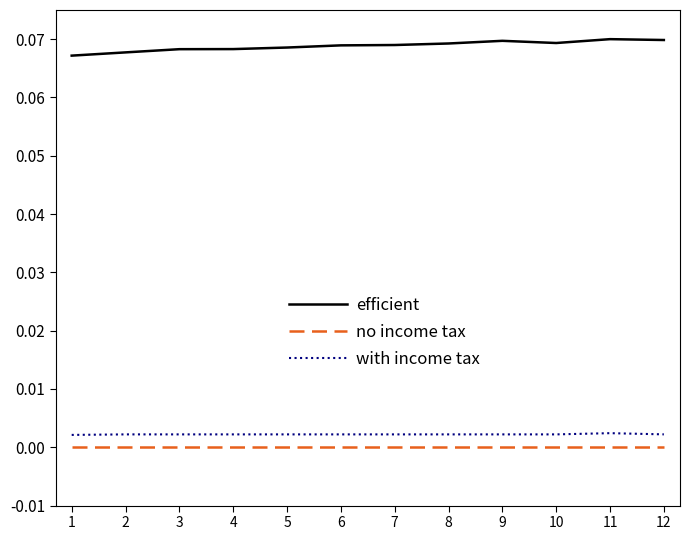

True or false: no income tax and efficient cross at least once.

False